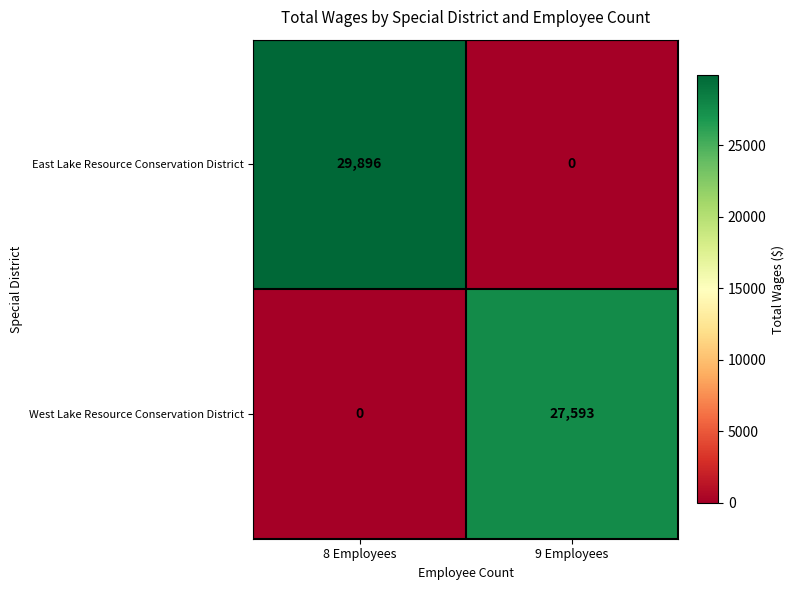

Reading left to right, extract all data points from this chart.

East Lake Resource Conservation District: 29896	0
West Lake Resource Conservation District: 0	27593